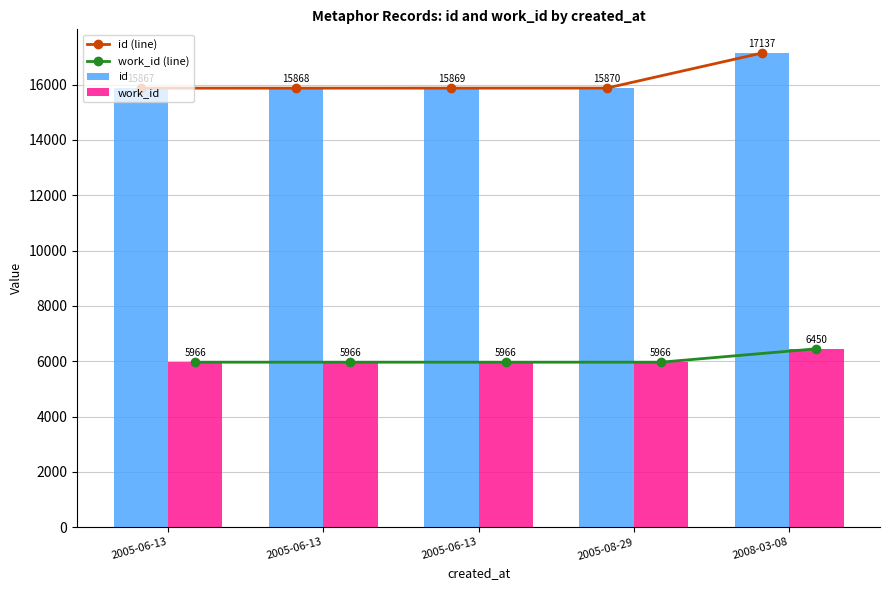

Between 2005-06-13 and 2005-08-29, which is larger?

2005-08-29